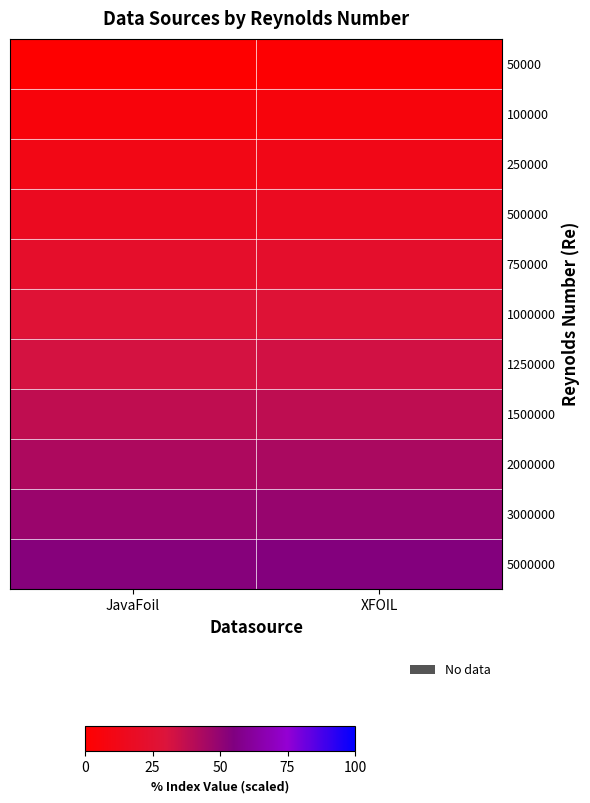

Count the number of data series in this chart.

11